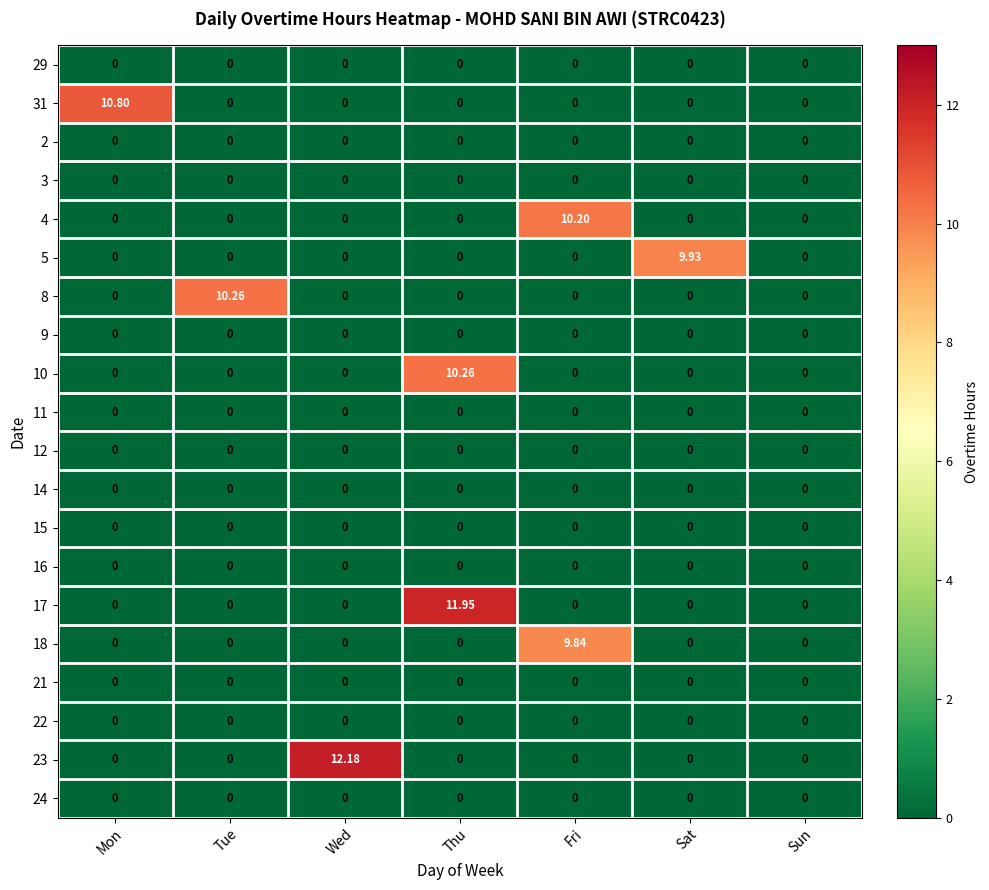

At which category is the sum across all series the highest?

Thu